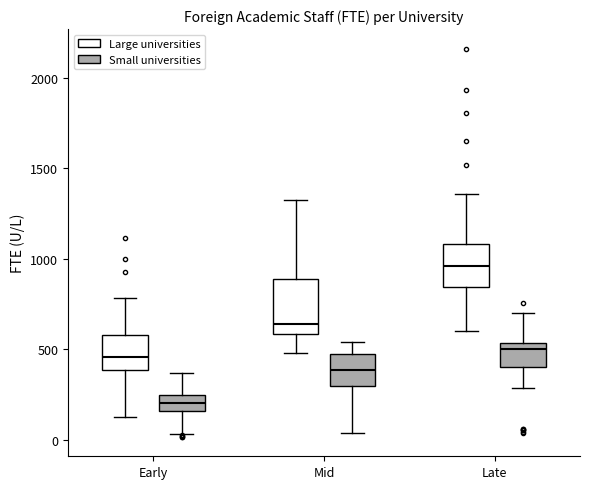

Which box is the tallest, from its lower edge to its upper edge?

Mid (Large universities)